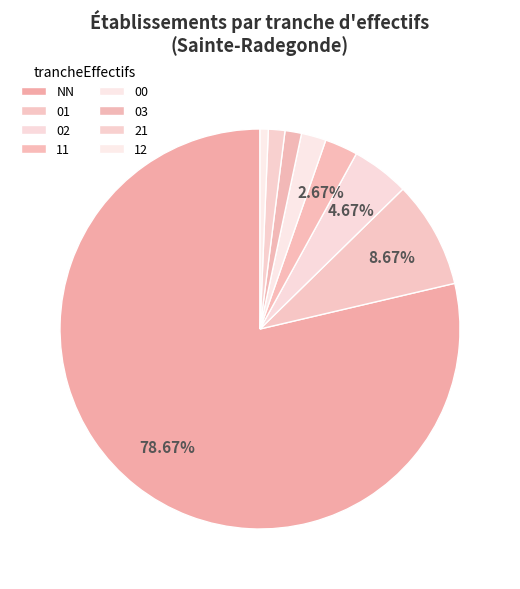

To the nearest percent, what is the difference between the largest and smallest slice percentages?

78%